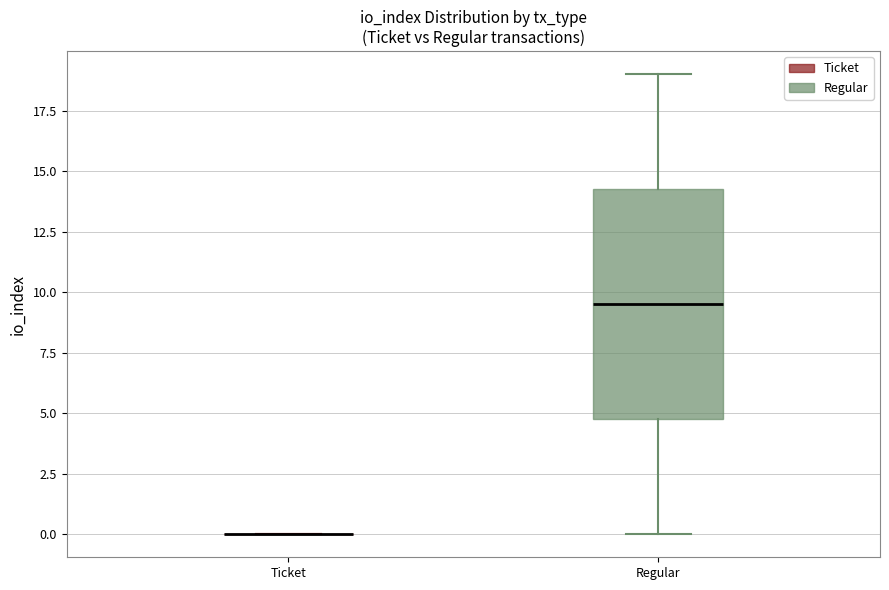

Which box is the tallest, from its lower edge to its upper edge?

Regular